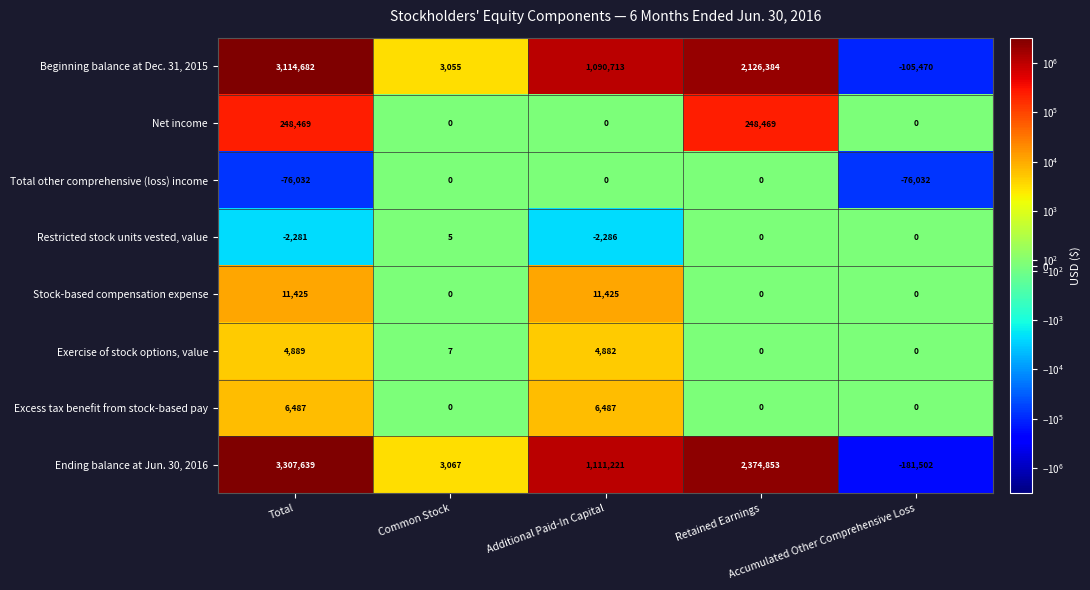

What is the difference between the second highest and second lowest values in the Exercise of stock options, value series?

4882